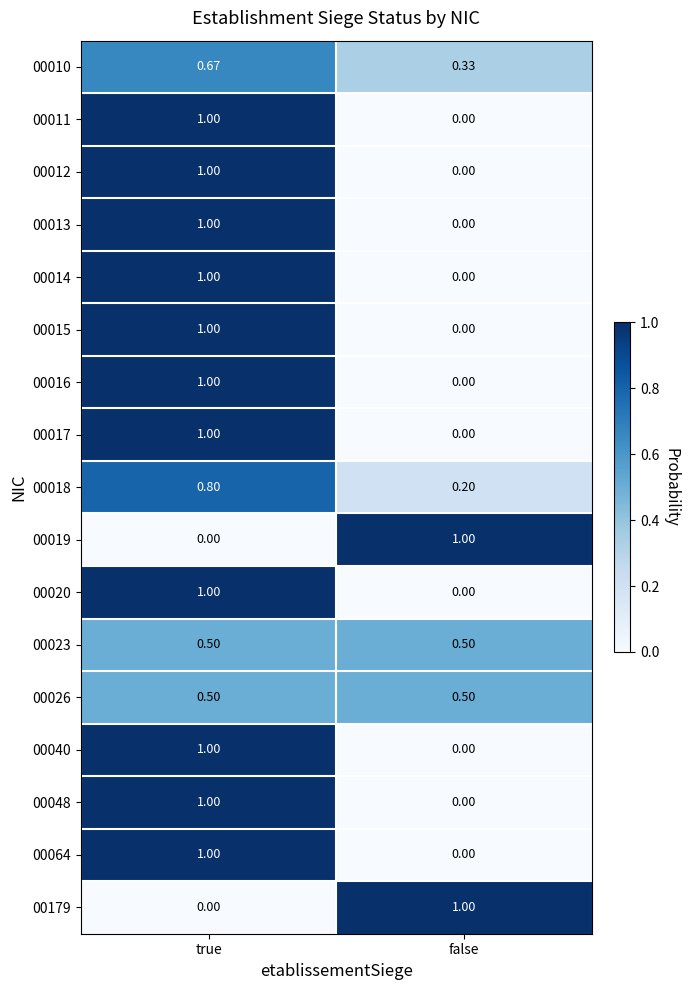

What is the greatest value displayed?

1.0